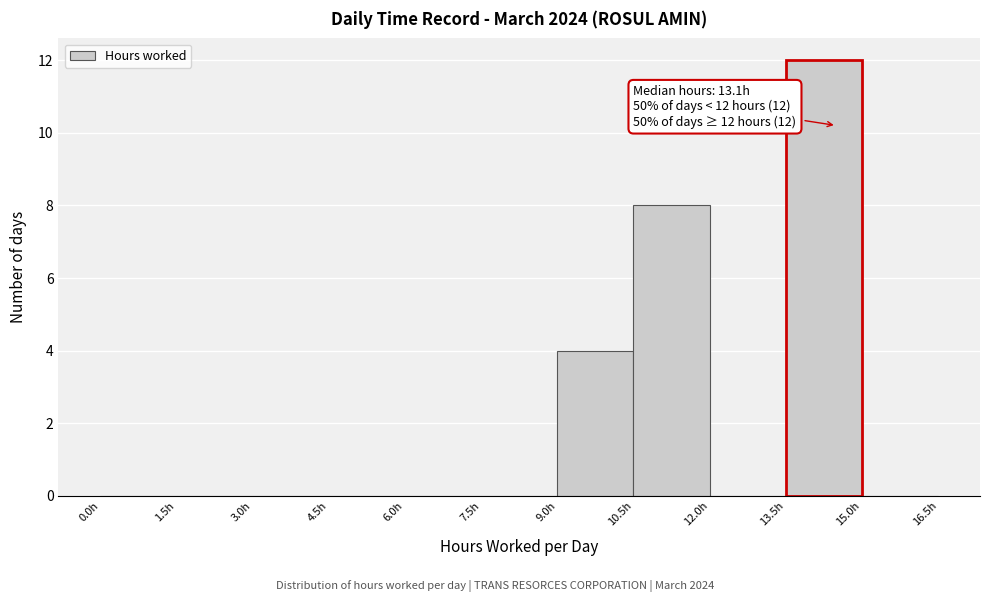

Which range on the x-axis has the tallest bar?

13.5 to 15.0